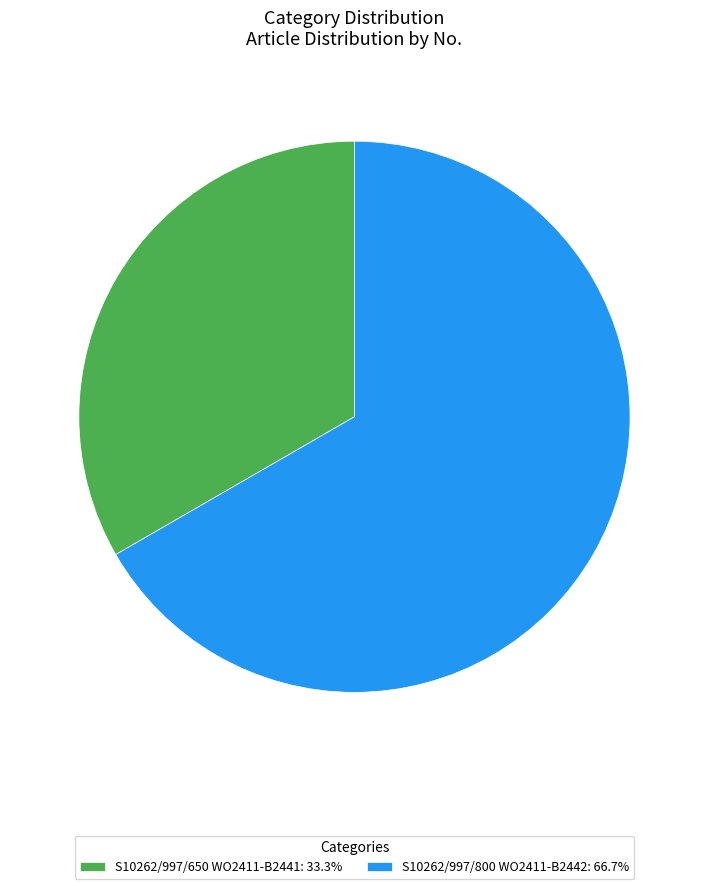

Combined, do S10262/997/800 WO2411-B2442: 66.7% and S10262/997/650 WO2411-B2441: 33.3% account for over 50%?

Yes